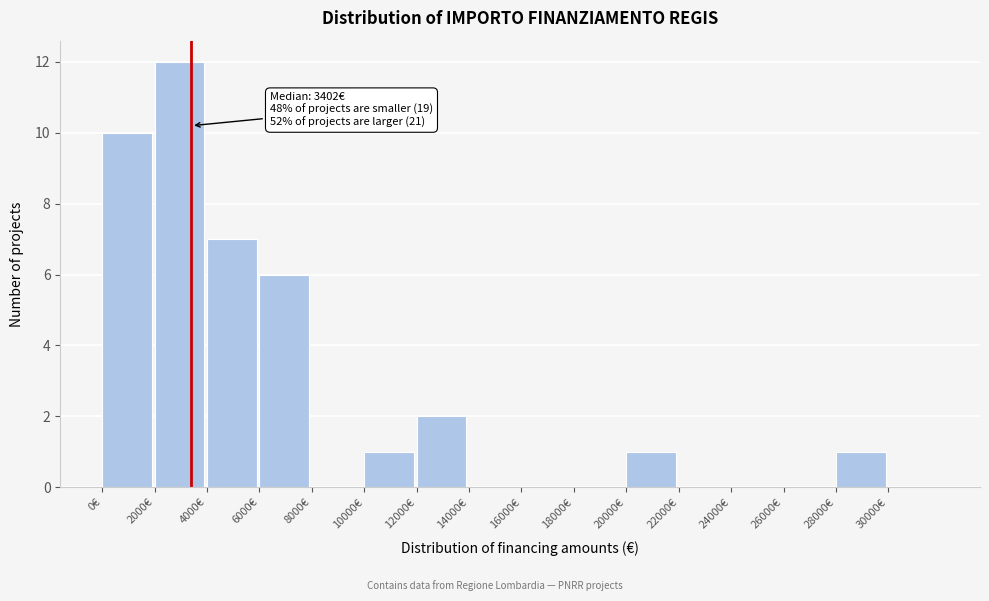

Over which range of the x-axis is the bar tallest?

2000 to 4000